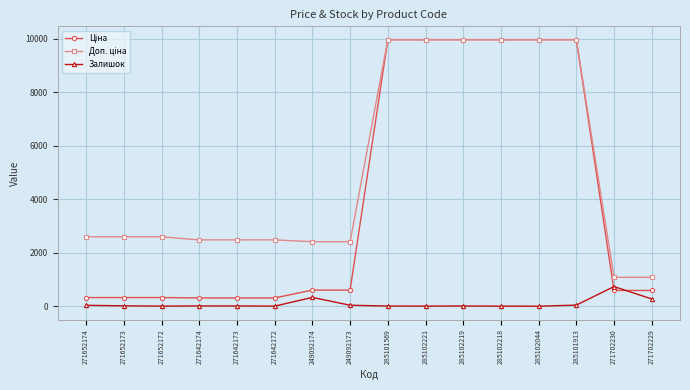

Which category has the highest value in the Залишок series?

271702230